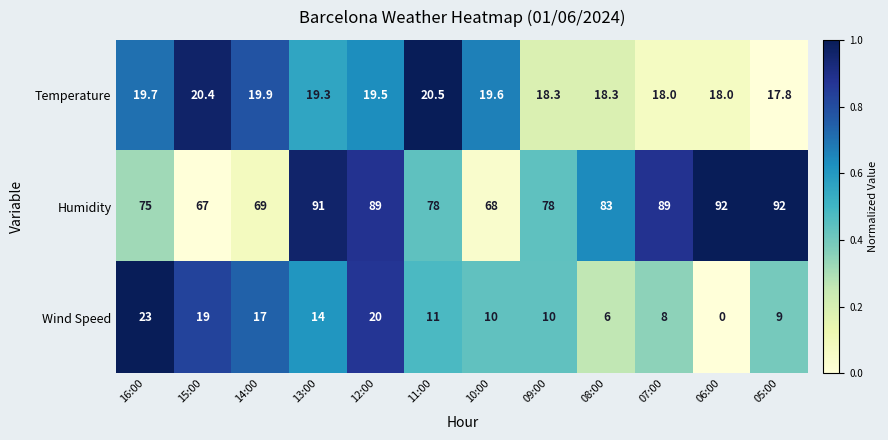

Which series has the largest total across all categories?

Humidity